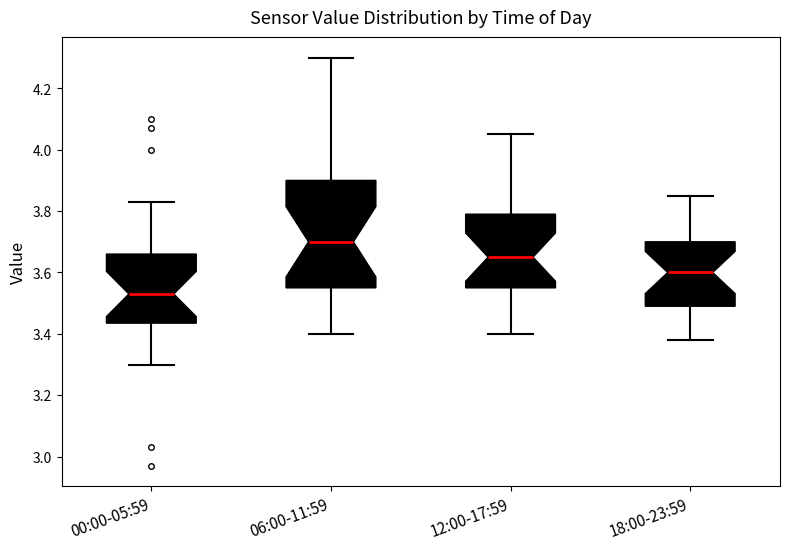

Reading left to right, read every box against the y-axis: the position of its median line, the range the box covers, and the ends of its whiskers. The values are not printed on the chart, so give them approximately, as read against the axis.

00:00-05:59: median 3.54, box 3.44 to 3.66, whiskers 3.30 to 3.84
06:00-11:59: median 3.70, box 3.56 to 3.90, whiskers 3.40 to 4.30
12:00-17:59: median 3.66, box 3.56 to 3.80, whiskers 3.40 to 4.06
18:00-23:59: median 3.60, box 3.50 to 3.70, whiskers 3.38 to 3.86